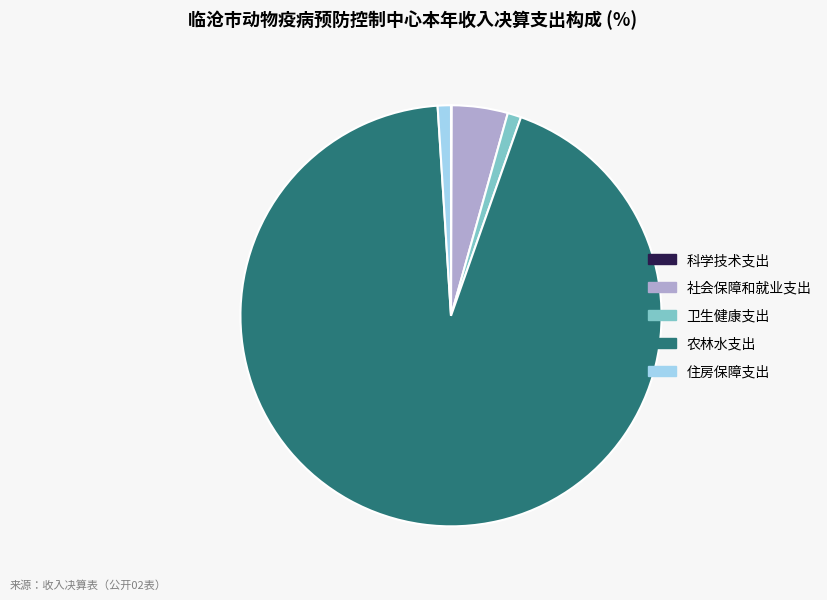

What is the largest slice in the pie chart?

农林水支出